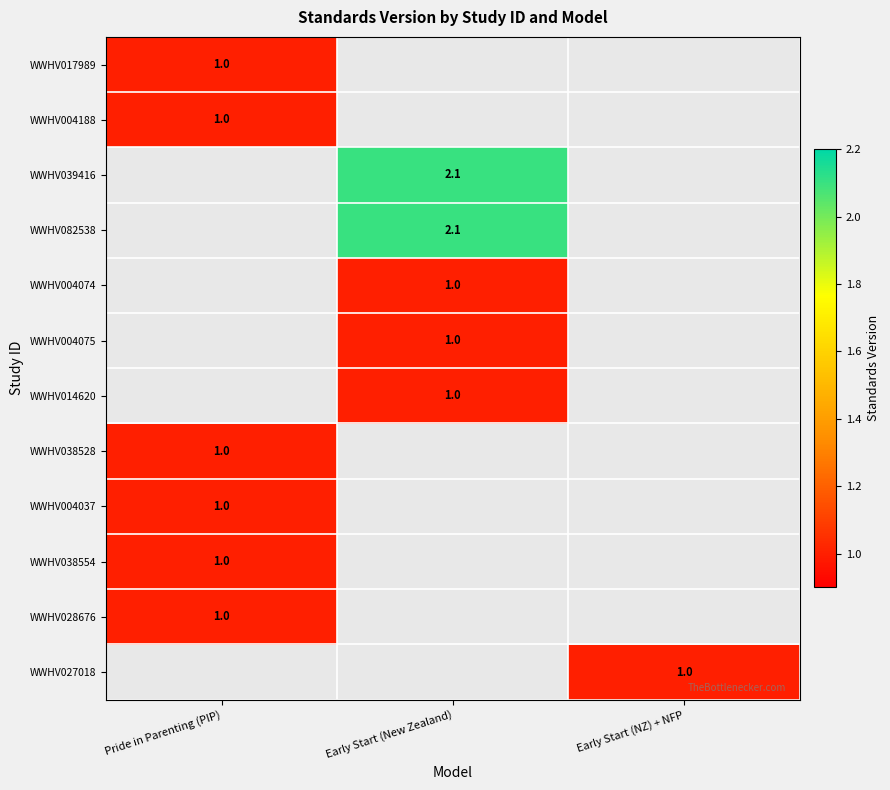

The value of WWHV004037 at Pride in Parenting (PIP) is 1.0. True or false?

True